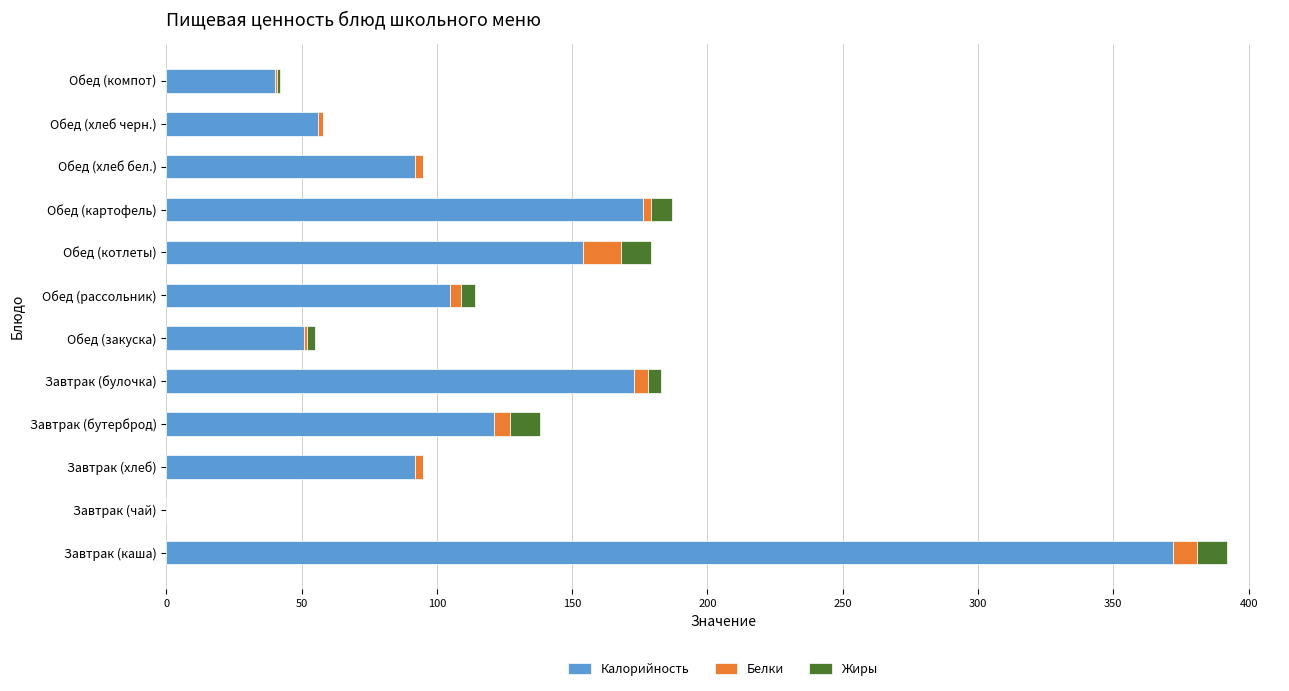

The value of Калорийность at Завтрак (каша) is 372.0. True or false?

True